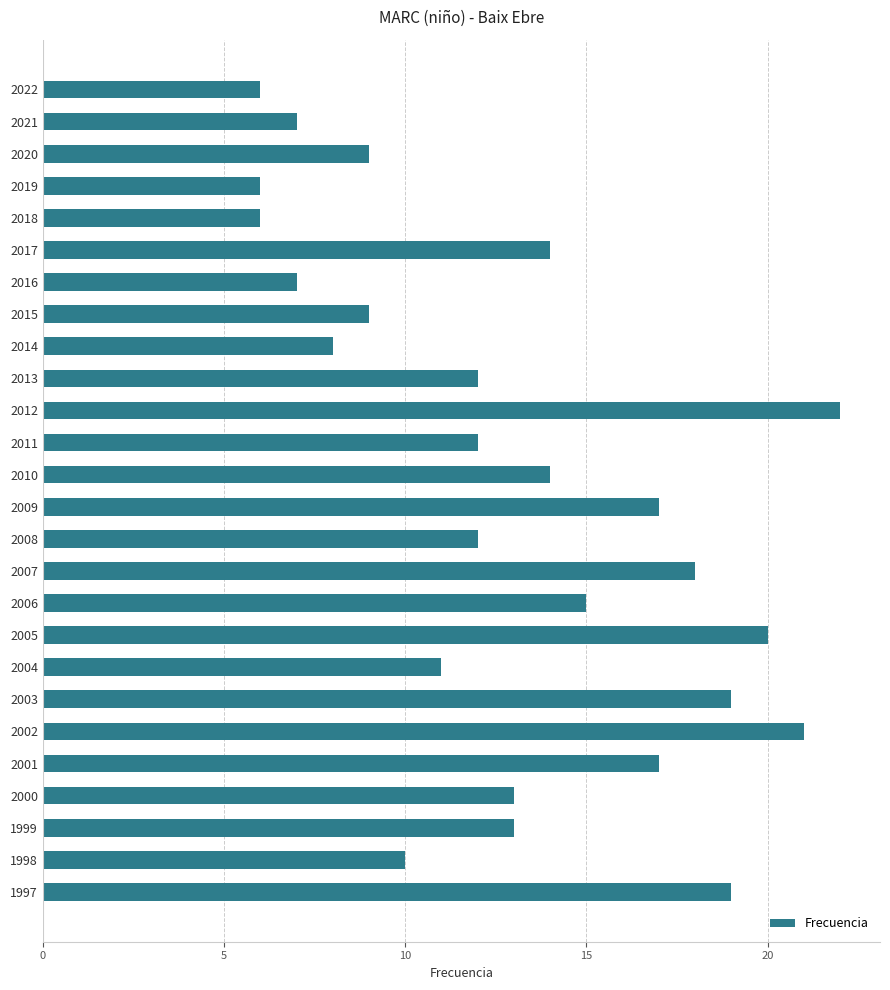

Which has a higher value, 1999 or 2010?

2010